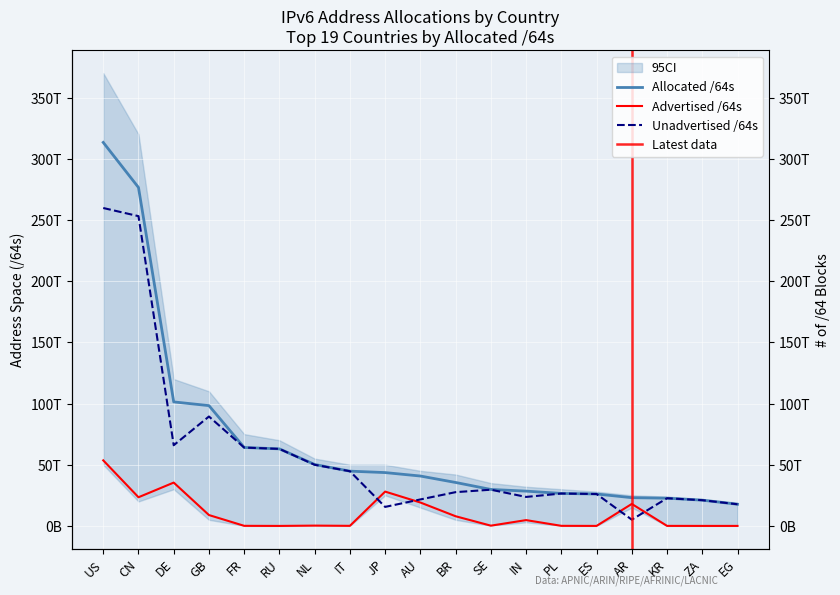

Reading left to right, transcribe all the data shown in this chart.

Allocated /64s: 313330149425152	276527180742656	101331212763136	98290359009280	64098924167168	62951355908096	50203893104640	44753830346752	43585878556673	40767913000960	35499593236480	29811391135744	28437058093056	26547209109504	26083339075584	23085590118400	22660248109057	21049981534208	17708150423552
Advertised /64s: 53578449354752	23421600202752	35407763734528	8881993351168	77595017216	4295753728	253405954048	73031286784	28045333364736	19130206126080	7903528484864	215118577664	4755235667968	73551839232	12885229568	17978201145344	36013146112	12952010752	12884901888
Unadvertised /64s: 259751700070400	253105580539904	65923449028608	89408365658112	64021329149952	62947060154368	49950487150592	44680799059968	15540545191937	21637706874880	27596064751616	29596272558080	23681822425088	26473657270272	26070453846016	5107388973056	22624234962945	21037029523456	17695265521664